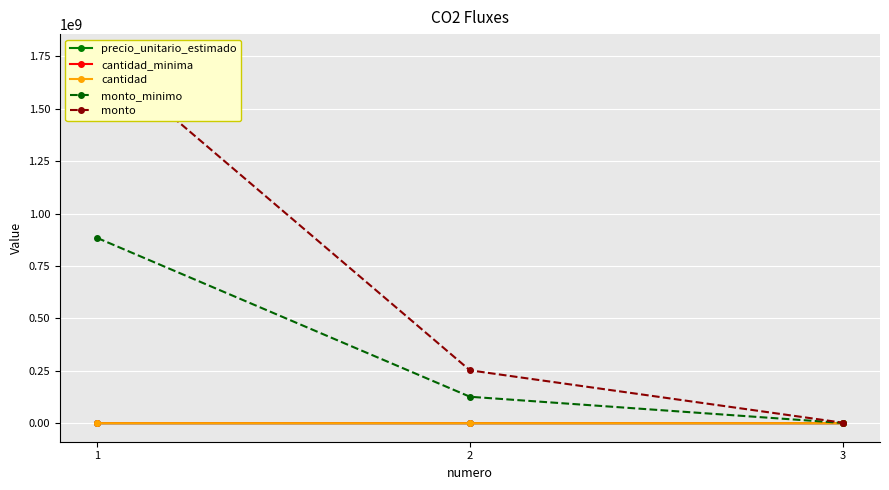

Which category has the lowest value in the cantidad_minima series?

3